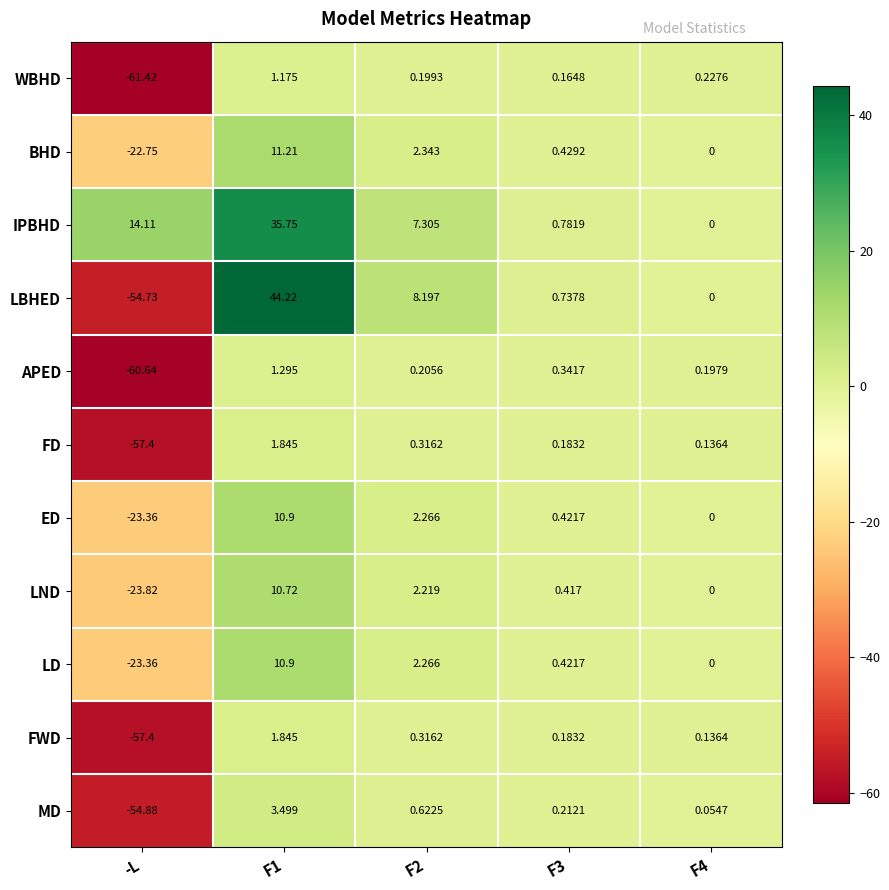

Which series has the largest range (max minus min)?

LBHED